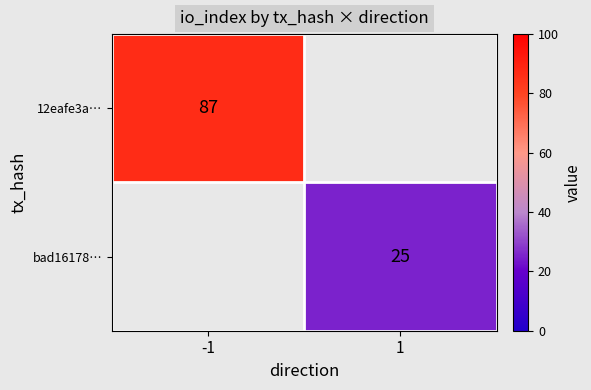

The bad16178… series shows 25 at 1. True or false?

True